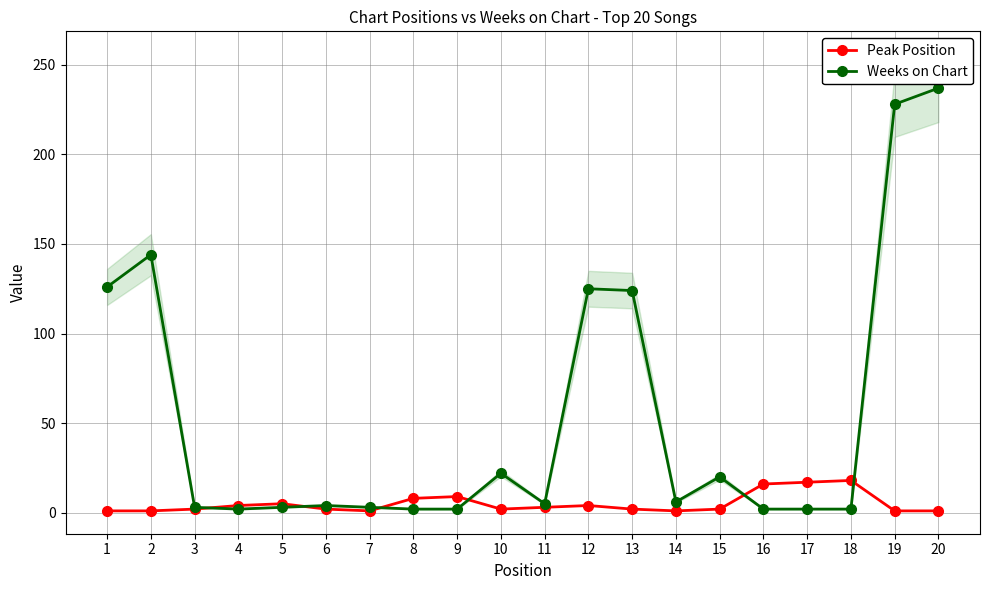

How many interior local peaks does the Peak Position series have?

4